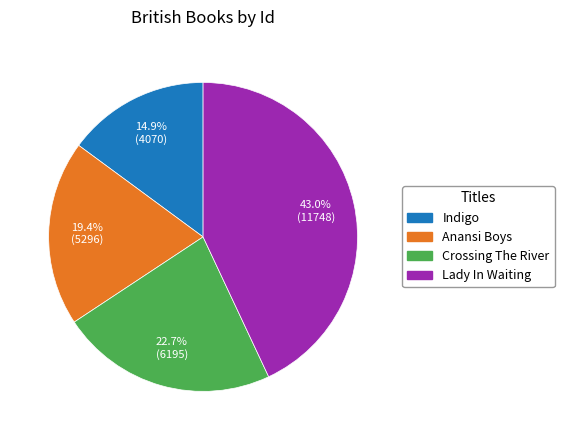

What percentage is NOT represented by Anansi Boys?

80.6%